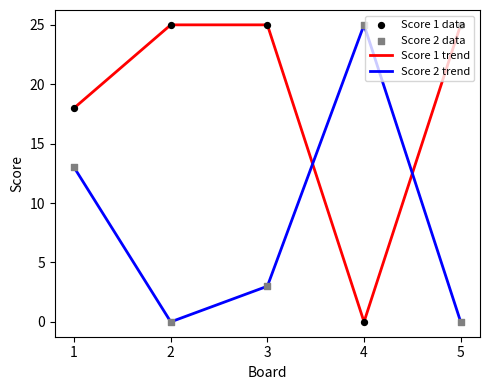

What is the difference between the maximum and minimum values in the Score 1 trend series?

25